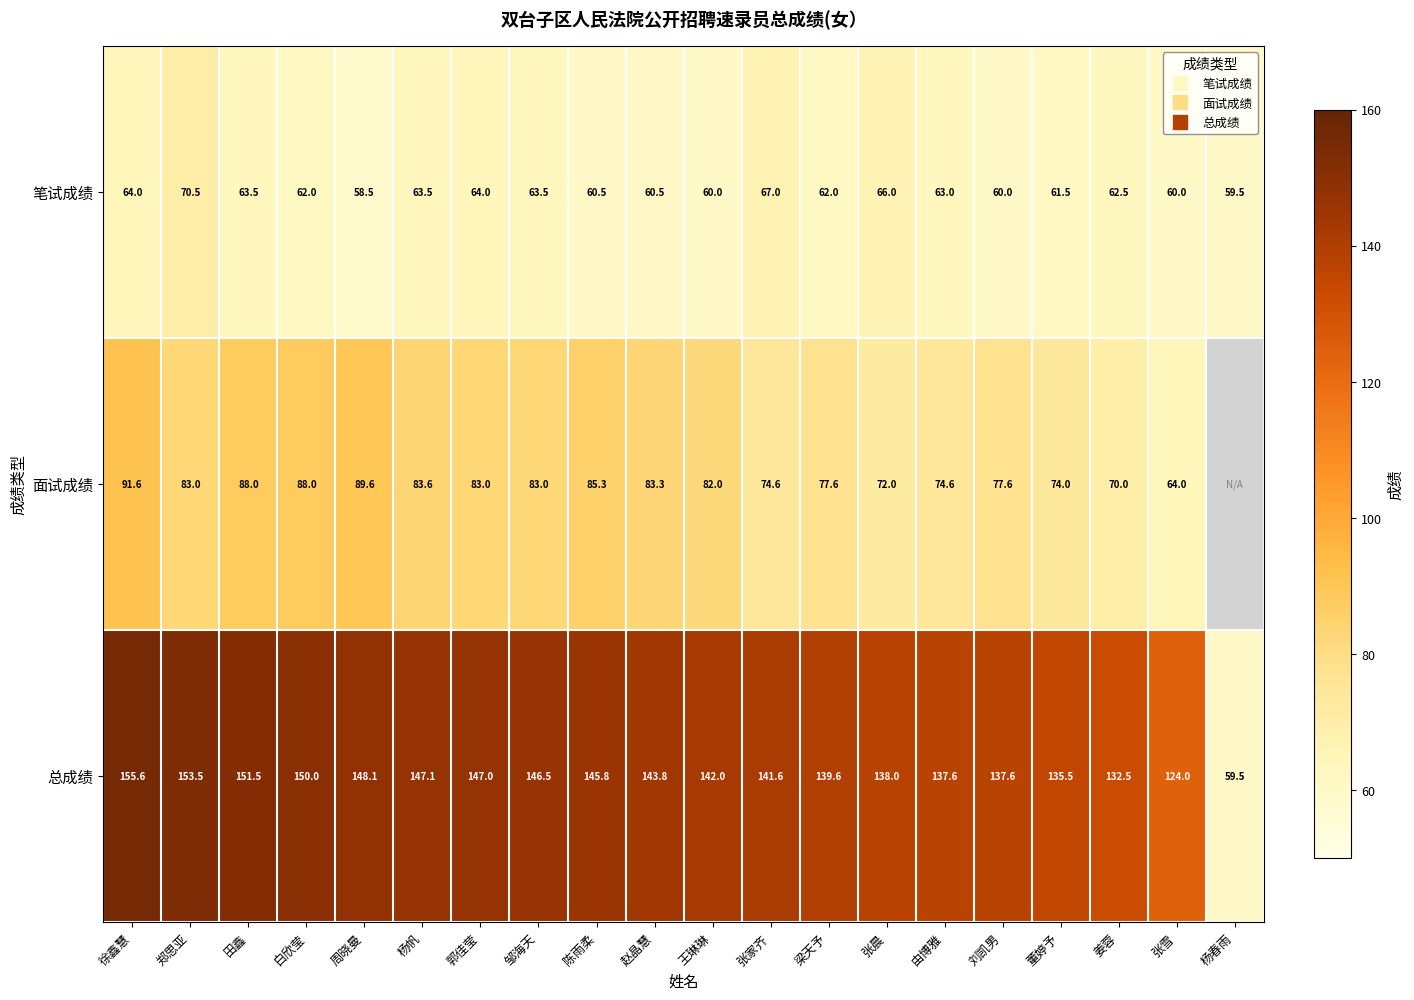

What is the difference between the maximum and minimum values in the 面试成绩 series?

27.6